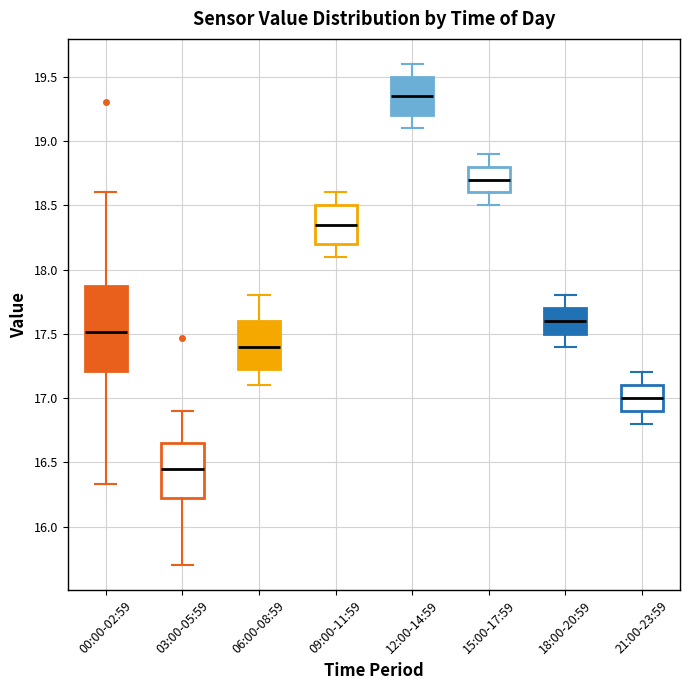

Reading left to right, read every box against the y-axis: the position of its median line, the range the box covers, and the ends of its whiskers. The values are not printed on the chart, so give them approximately, as read against the axis.

00:00-02:59: median 17.50, box 17.20 to 17.85, whiskers 16.35 to 18.60
03:00-05:59: median 16.45, box 16.25 to 16.65, whiskers 15.70 to 16.90
06:00-08:59: median 17.40, box 17.25 to 17.60, whiskers 17.10 to 17.80
09:00-11:59: median 18.35, box 18.20 to 18.50, whiskers 18.10 to 18.60
12:00-14:59: median 19.35, box 19.20 to 19.50, whiskers 19.10 to 19.60
15:00-17:59: median 18.70, box 18.60 to 18.80, whiskers 18.50 to 18.90
18:00-20:59: median 17.60, box 17.50 to 17.70, whiskers 17.40 to 17.80
21:00-23:59: median 17.00, box 16.90 to 17.10, whiskers 16.80 to 17.20